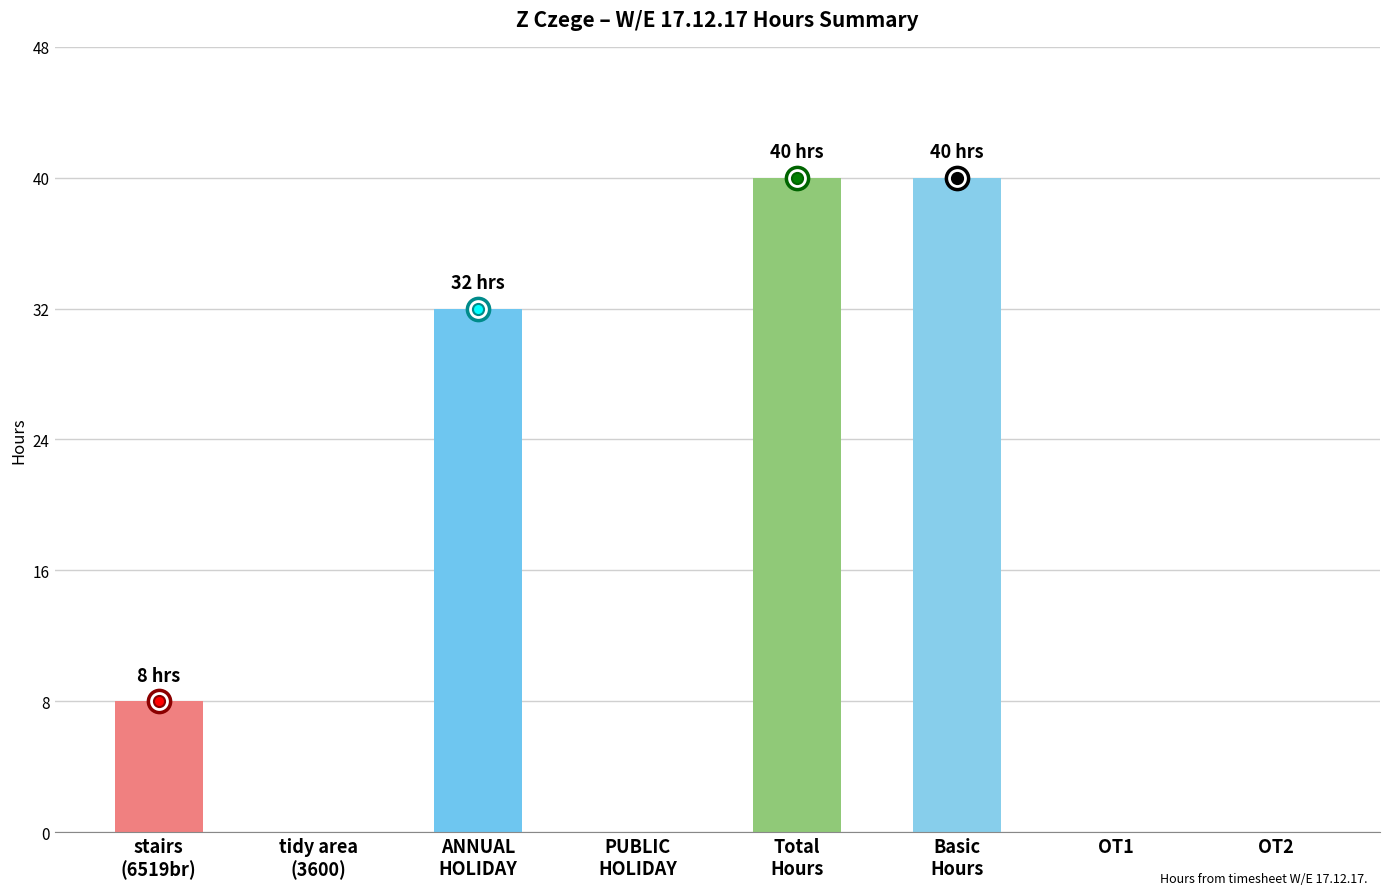

Reading left to right, transcribe all the data shown in this chart.

stairs
(6519br)=8	tidy area
(3600)=0	ANNUAL
HOLIDAY=32	PUBLIC
HOLIDAY=0	Total
Hours=40	Basic
Hours=40	OT1=0	OT2=0